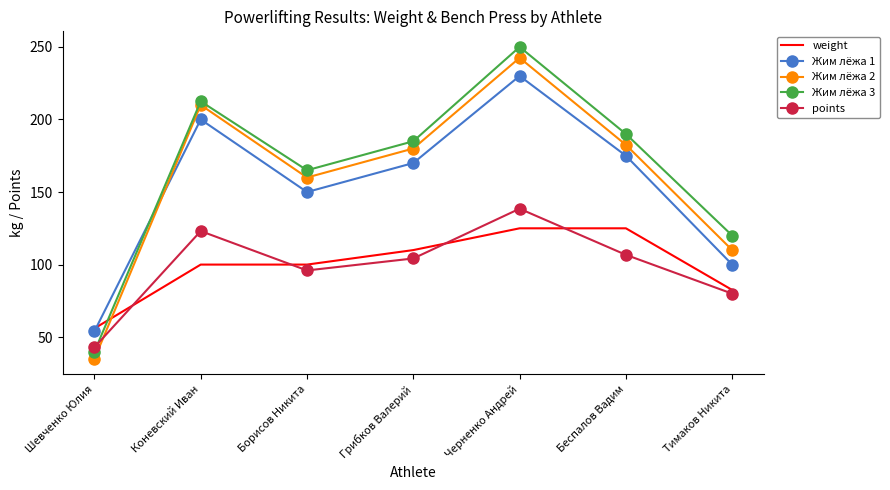

What is the minimum value shown in the chart?

35.0